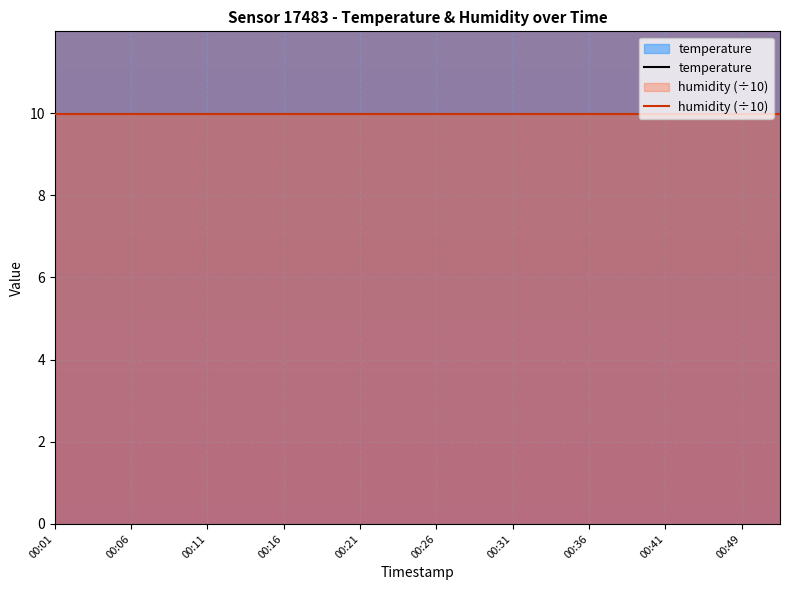

At which category is the sum across all series the highest?

00:01